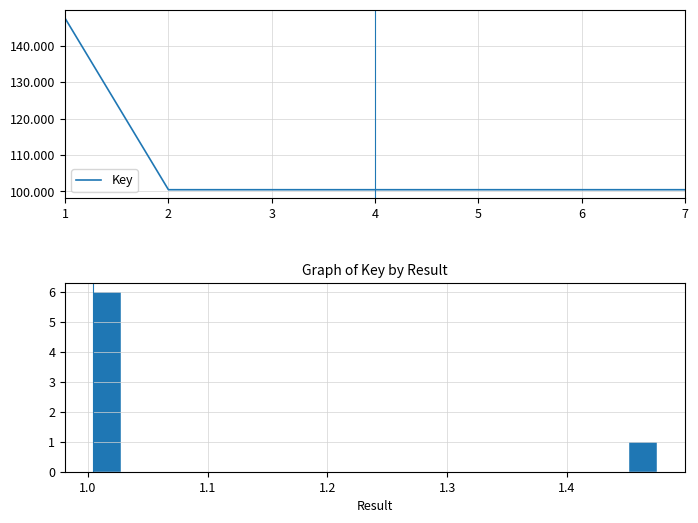

Does the chart display data point markers on the line(s)?

No